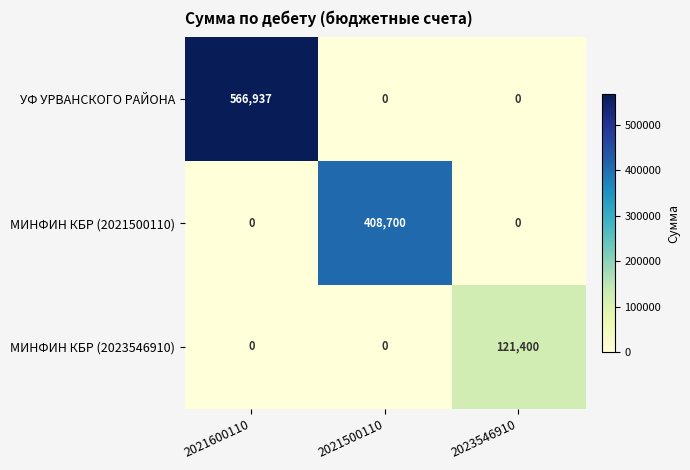

Count the УФ УРВАНСКОГО РАЙОНА values in the range 0 to 566937.

3